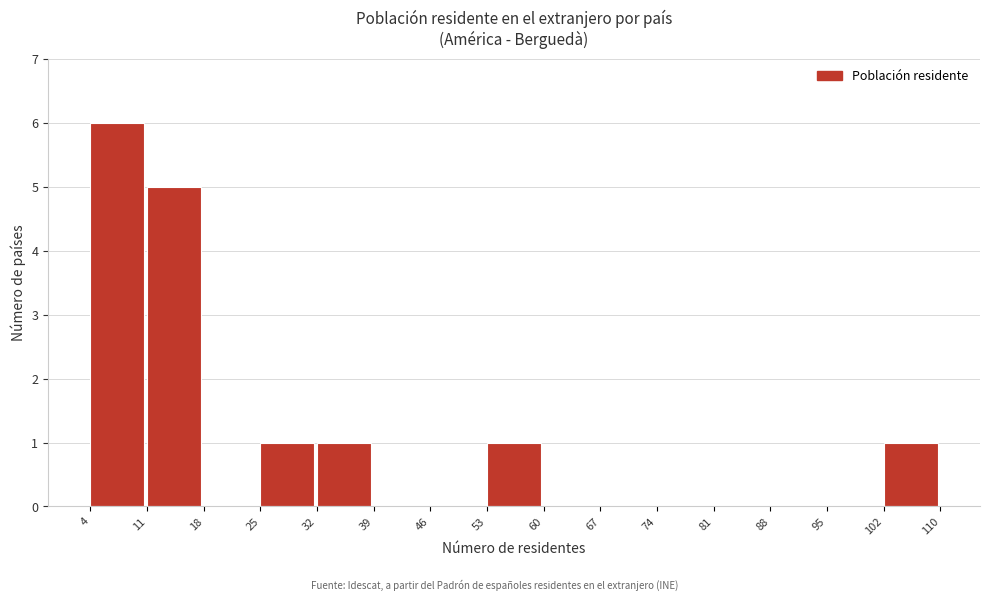

Which range on the x-axis has the tallest bar?

4 to 11